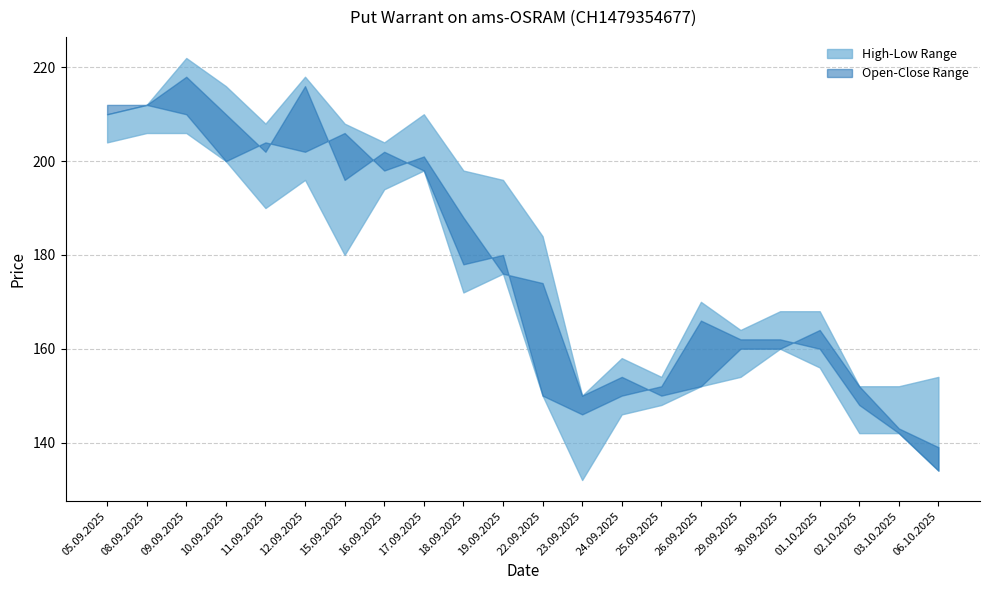

True or false: Close and High intersect in this chart.

False